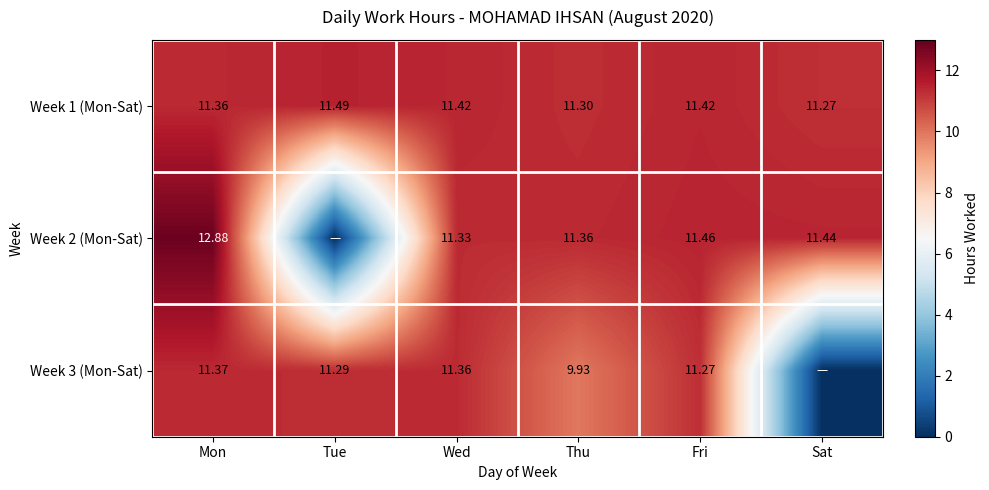

At which label is Week 1 (Mon-Sat) closest to 11?

Sat